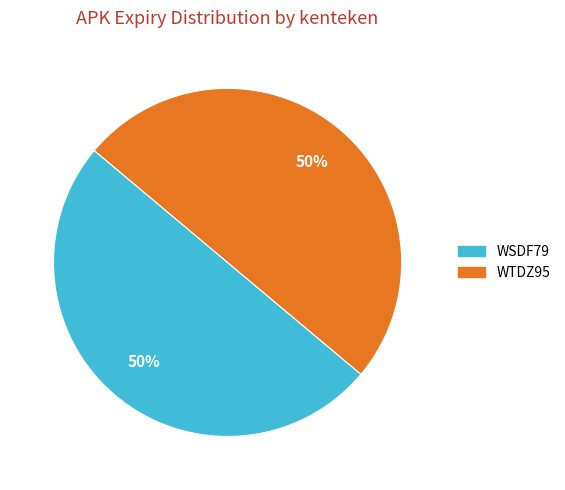

What percentage is the WTDZ95 slice, to the nearest percent?

50%